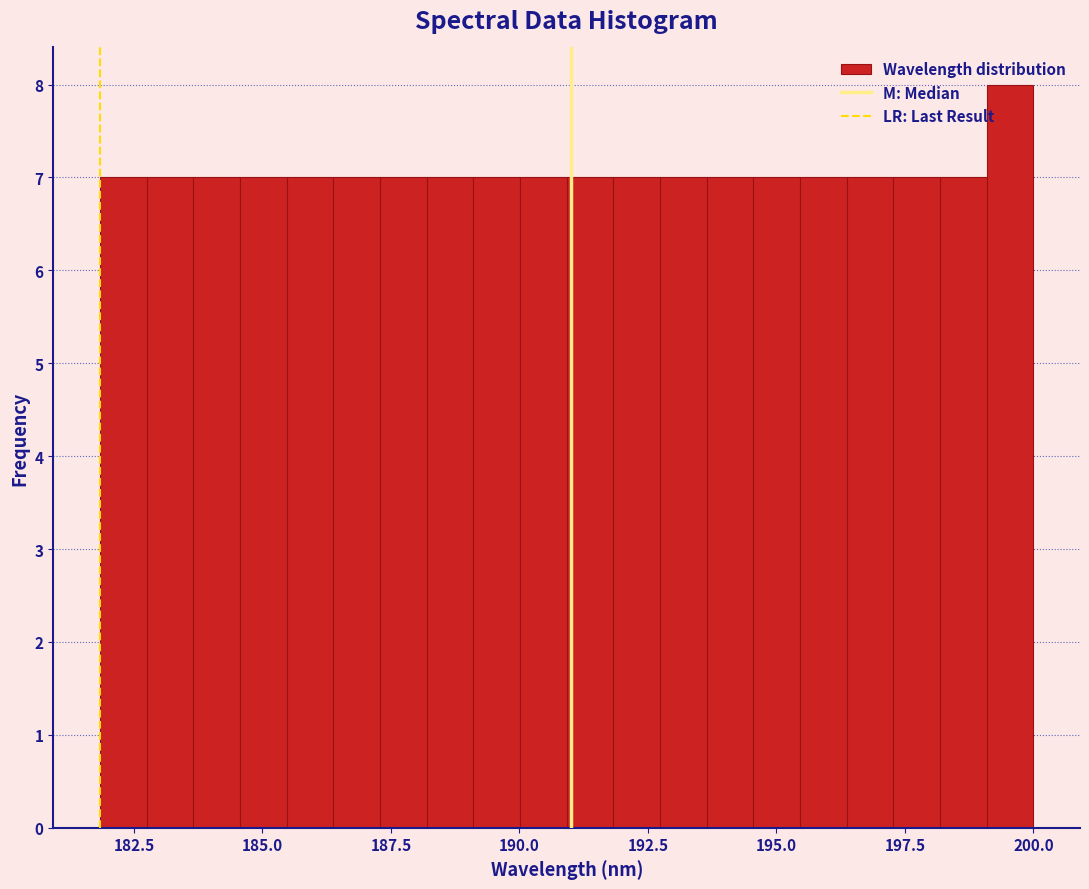

Around what value on the x-axis is the tallest bar? Give the approximate position of its centre, as read against the axis.

199.5